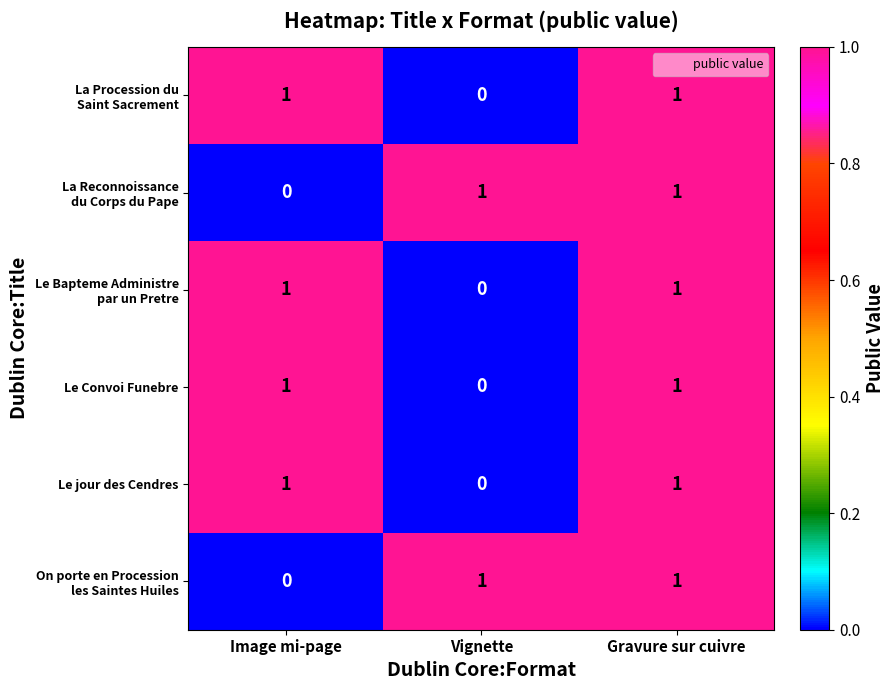

The value of Le Convoi Funebre at Image mi-page is 0. True or false?

False